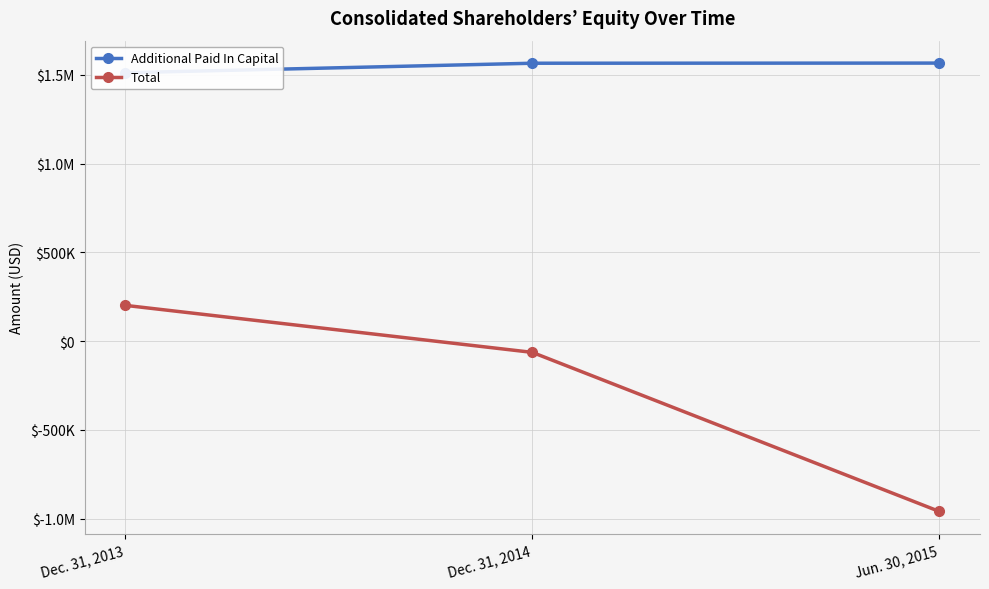

Count the number of data series in this chart.

2